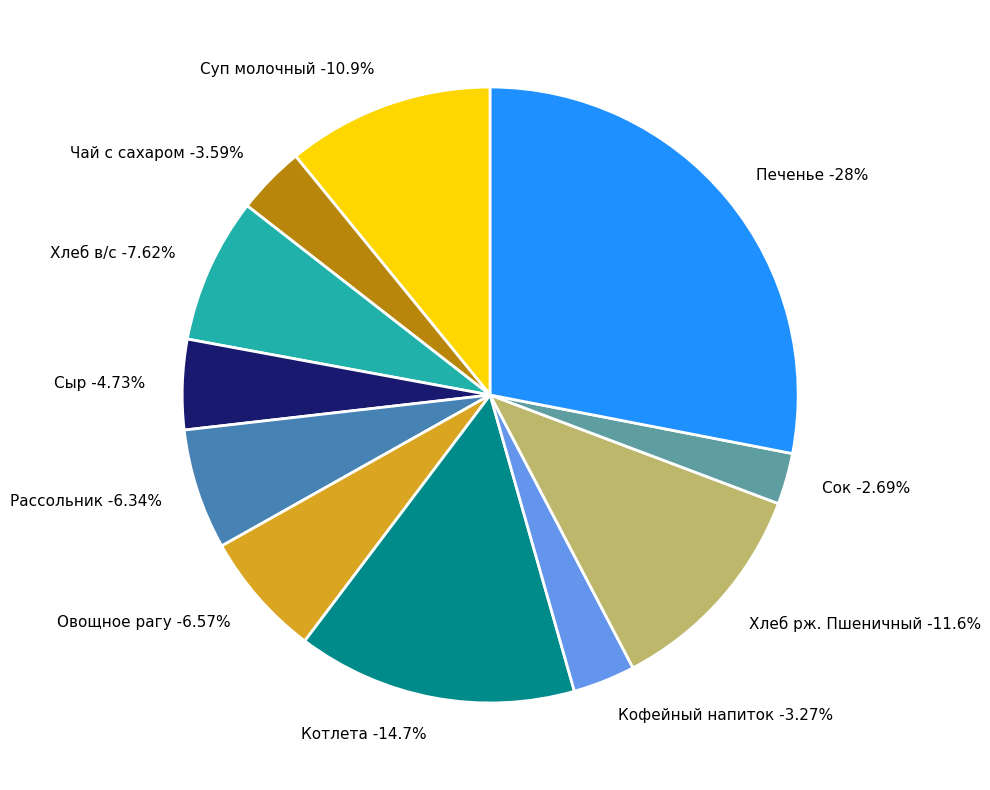

To the nearest percent, what is the difference between the Сыр and Суп молочный slice percentages?

6%